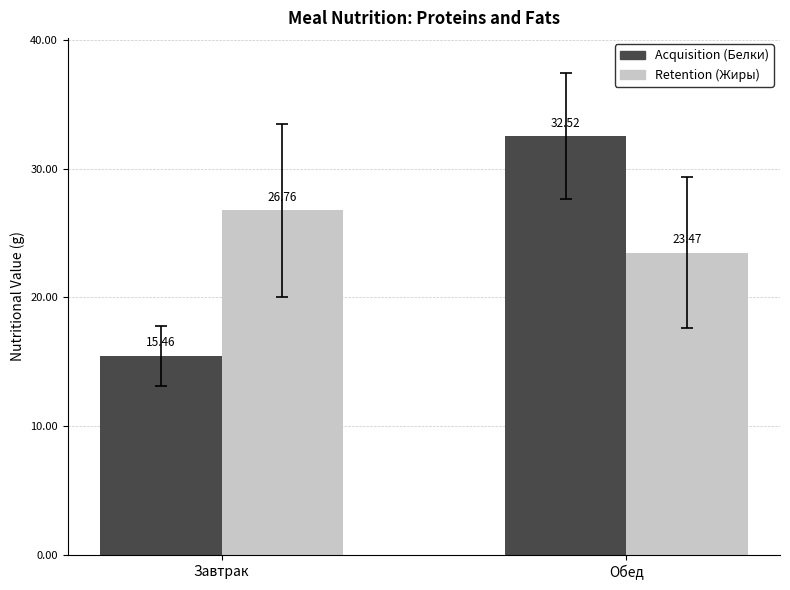

Which label corresponds to the smallest value in the chart?

Завтрак